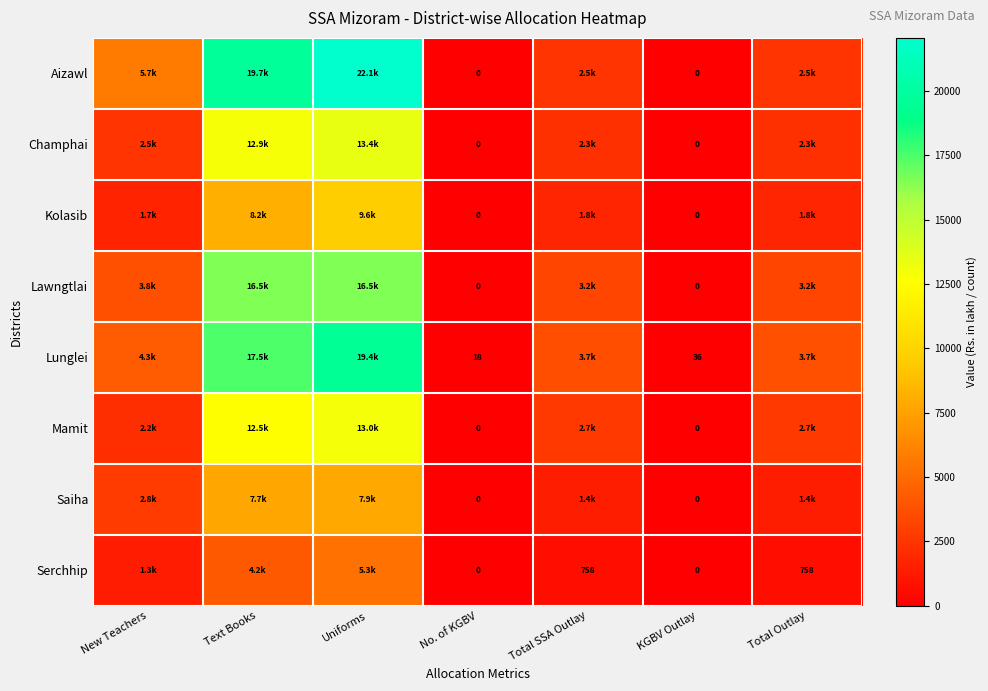

At which label does Champhai reach its minimum?

No. of KGBV